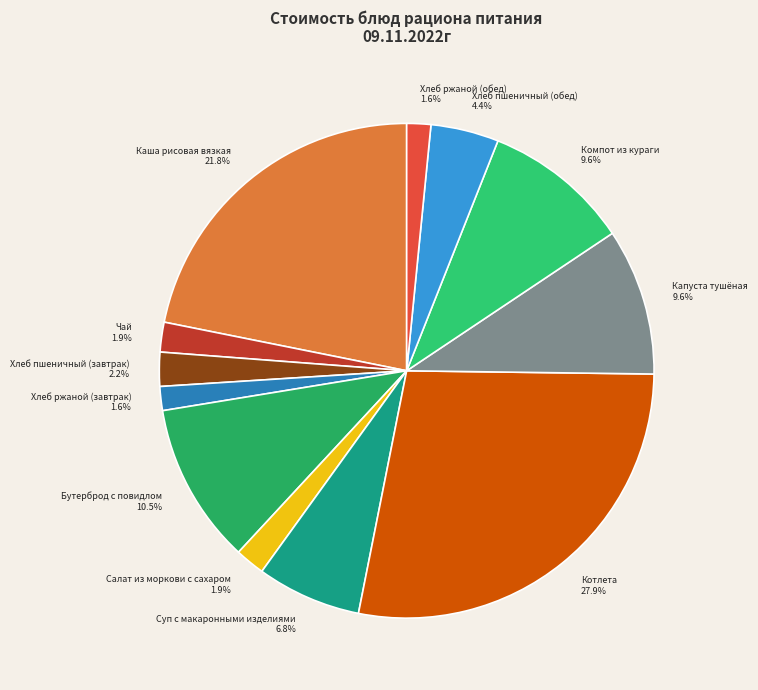

Which slice is the largest?

Котлета